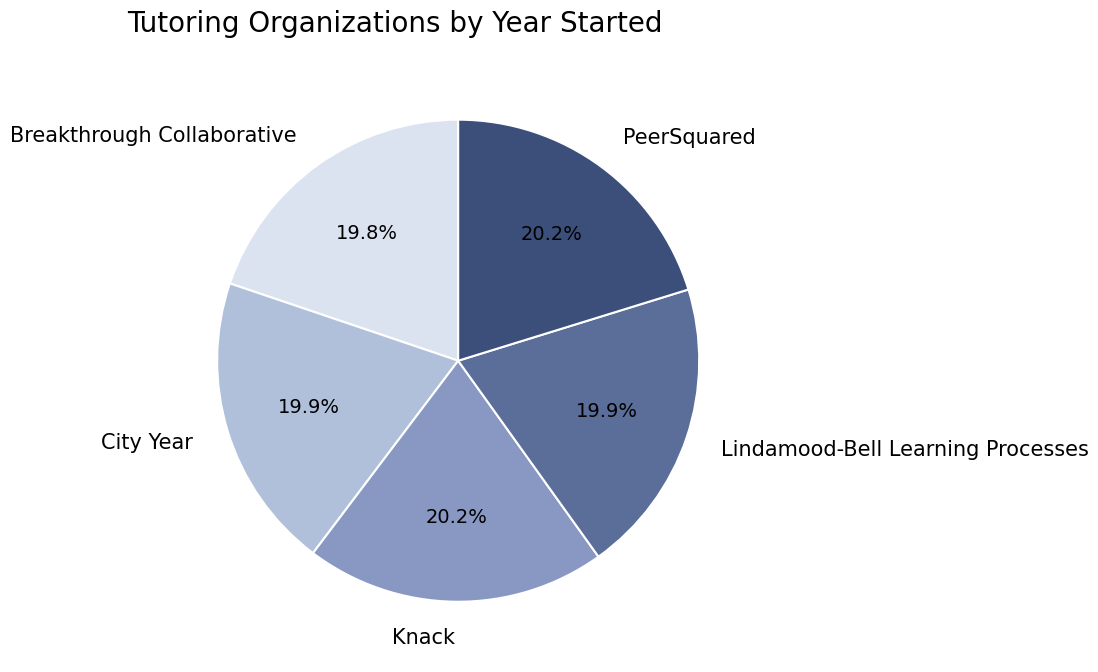

Count the number of slices in the pie.

5